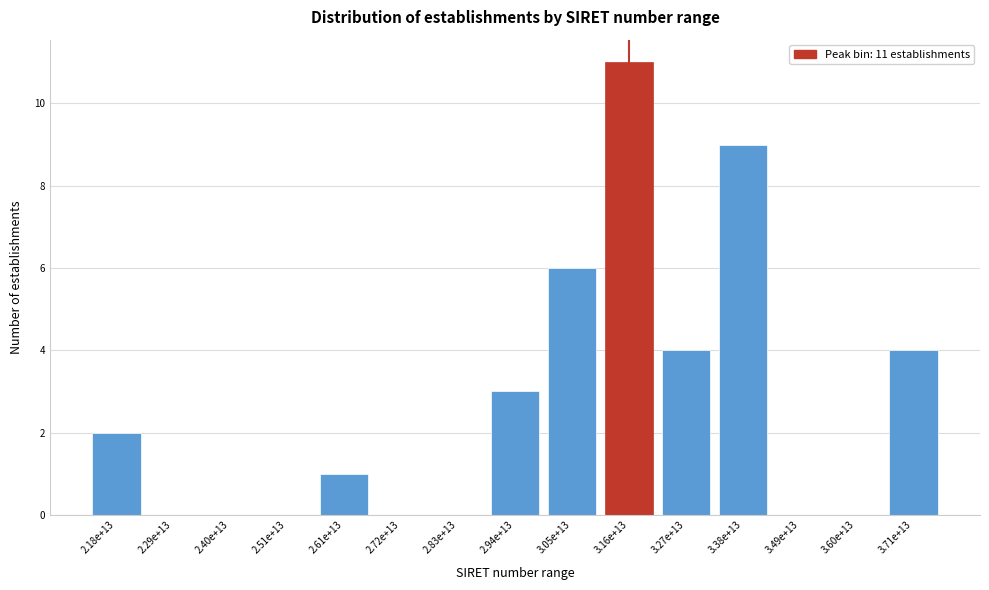

Reading left to right, transcribe all the data shown in this chart.

2.18e+13=2	2.29e+13=0	2.40e+13=0	2.51e+13=0	2.61e+13=1	2.72e+13=0	2.83e+13=0	2.94e+13=3	3.05e+13=6	3.16e+13=11	3.27e+13=4	3.38e+13=9	3.49e+13=0	3.60e+13=0	3.71e+13=4